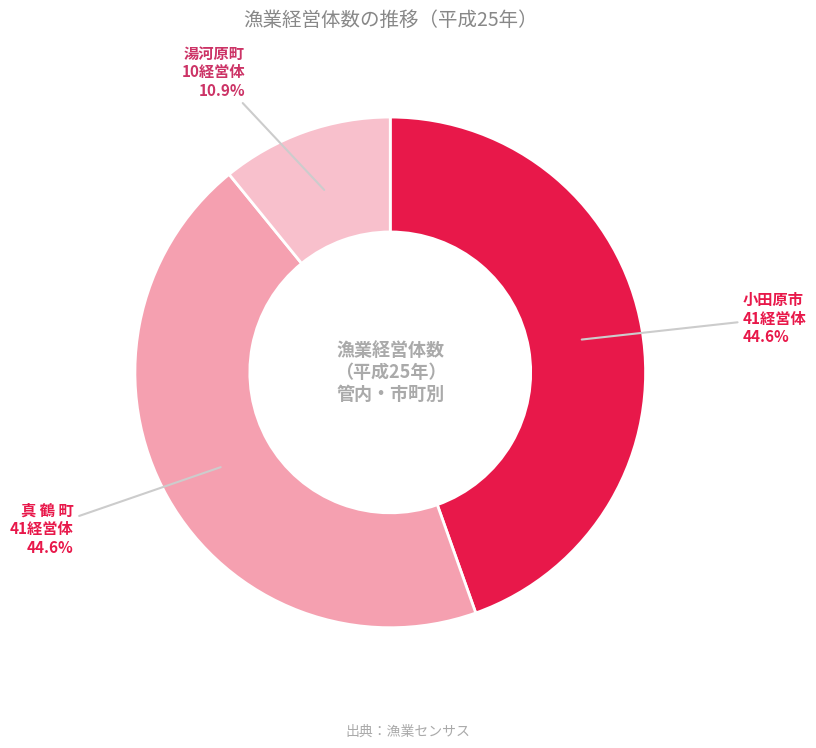

Between 真 鶴 町 and 湯河原町, which is larger?

真 鶴 町